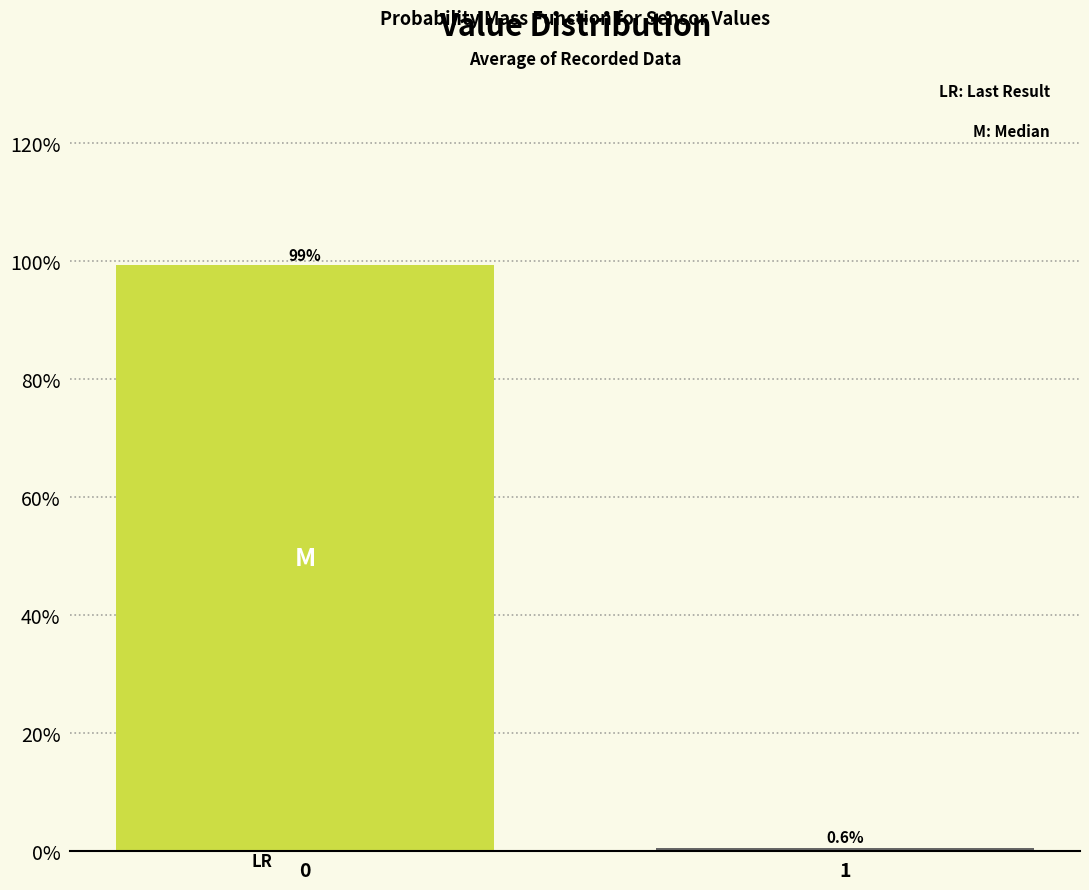

Reading left to right, what are all the values shown in this chart?

99.4	0.6